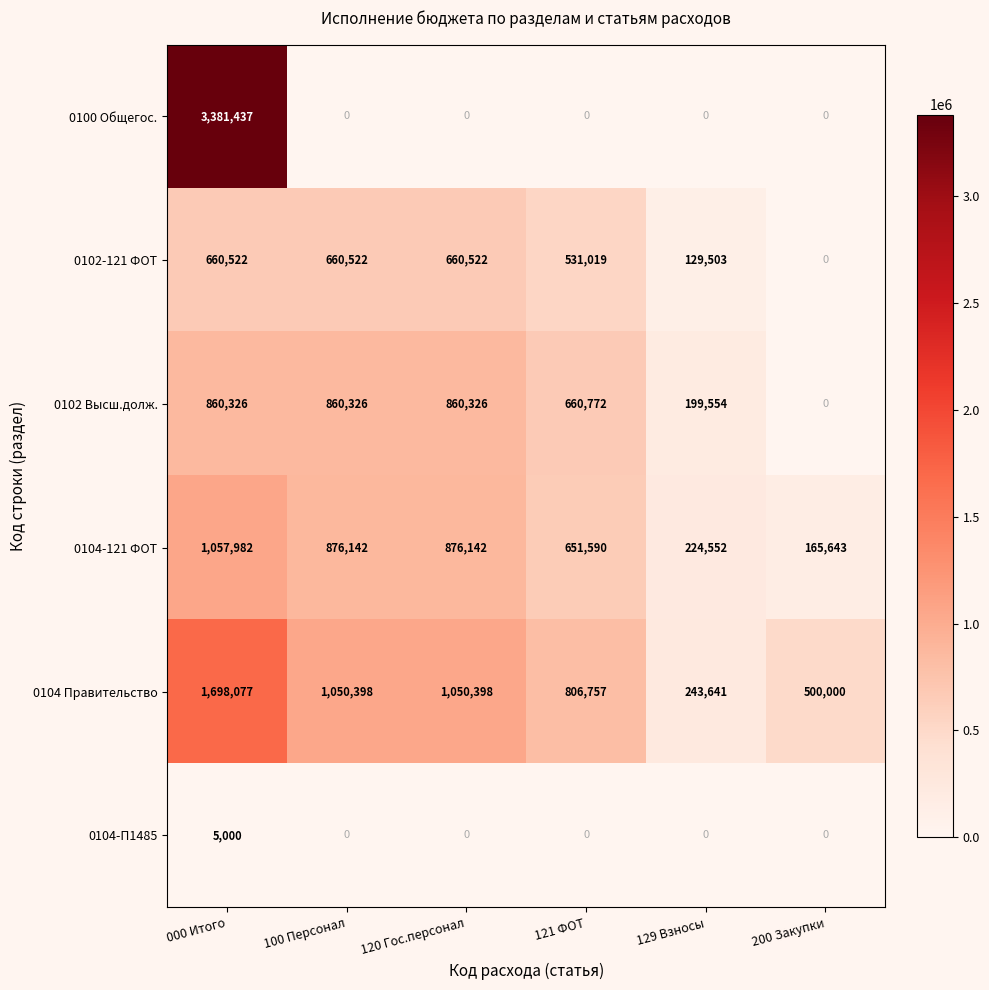

How many categories are shown in the chart?

6